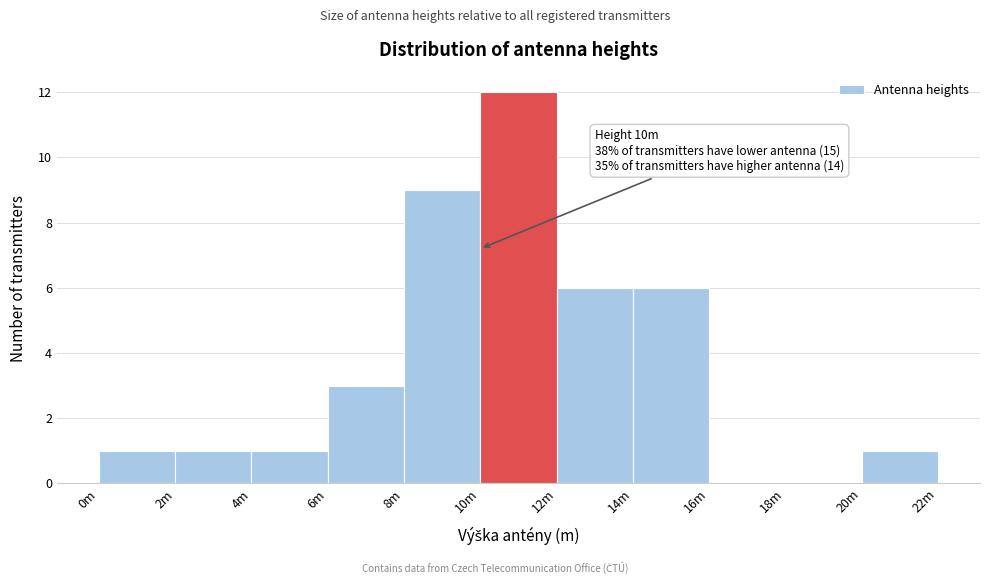

Reading left to right, list all the values displayed in this chart.

0m=1	2m=1	4m=1	6m=3	8m=9	10m=12	12m=6	14m=6	16m=0	18m=0	20m=1